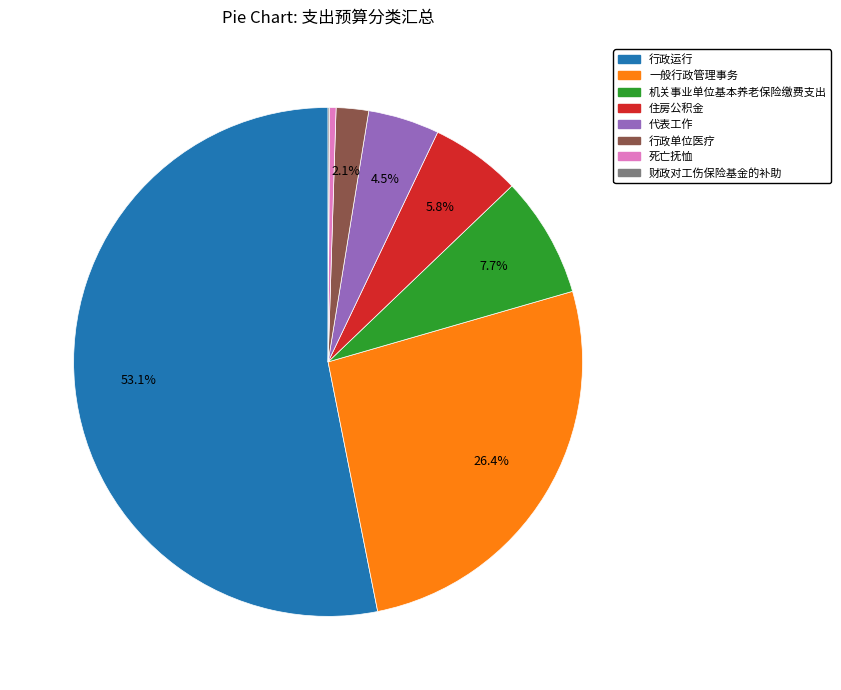

Which category has the biggest portion of the pie?

行政运行